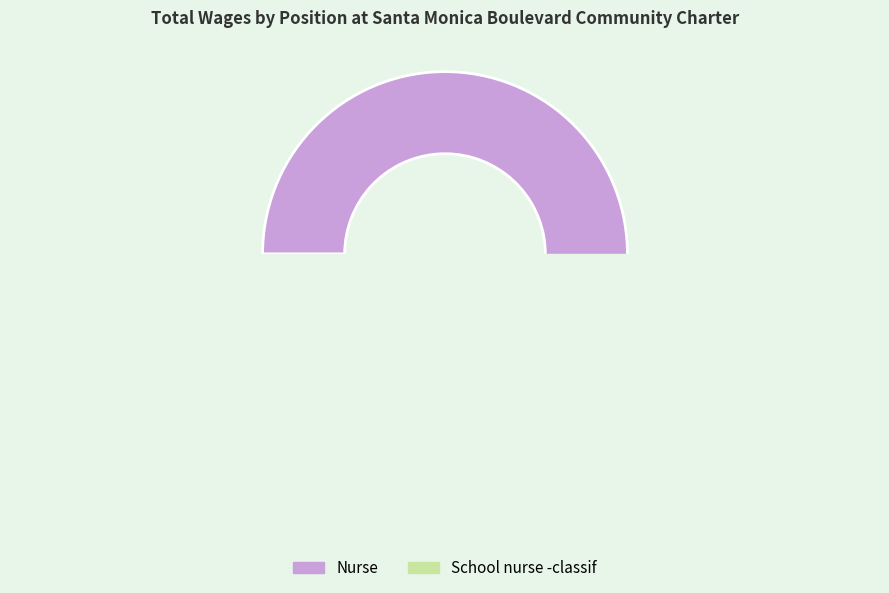

To the nearest percent, what is the combined percentage of School nurse -classif and Nurse?

100%